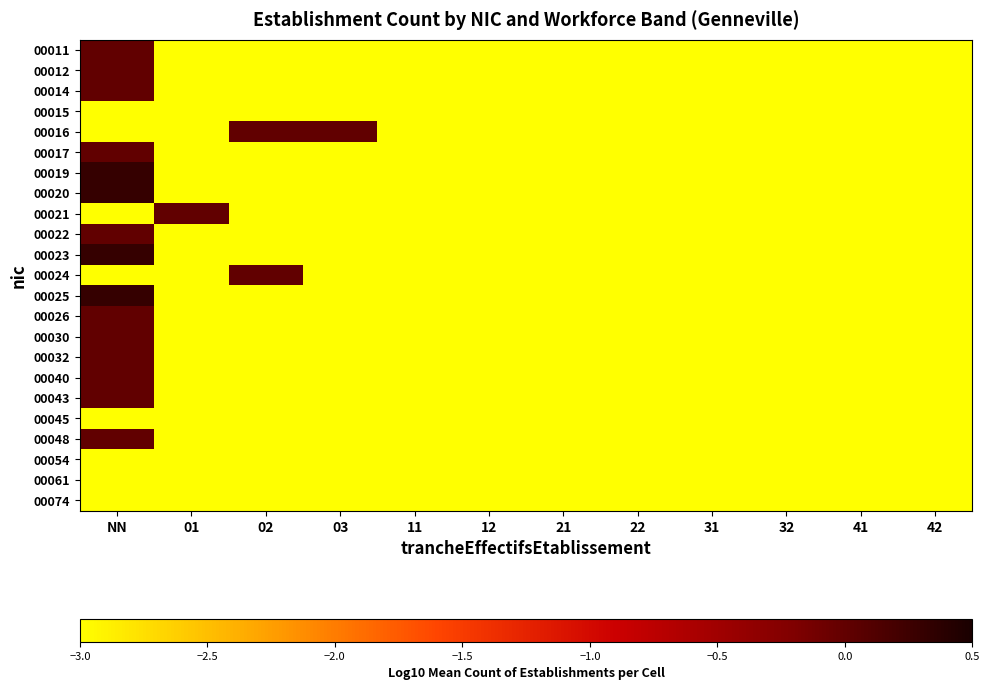

Which has a higher value, 22 or NN?

NN